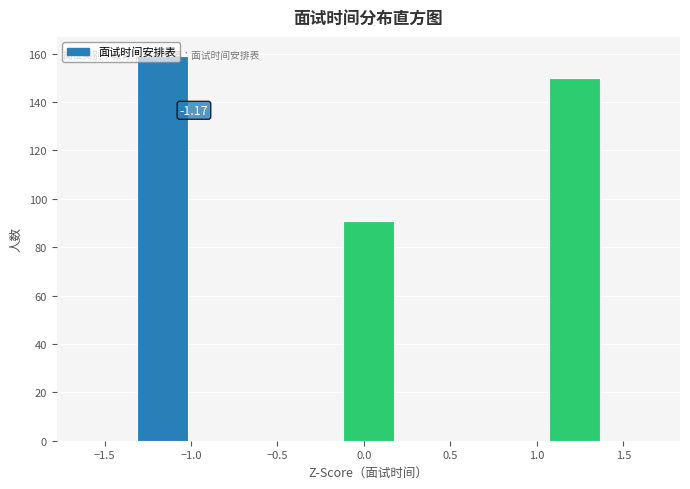

Over which range of the x-axis is the bar tallest?

-1.30 to -1.00